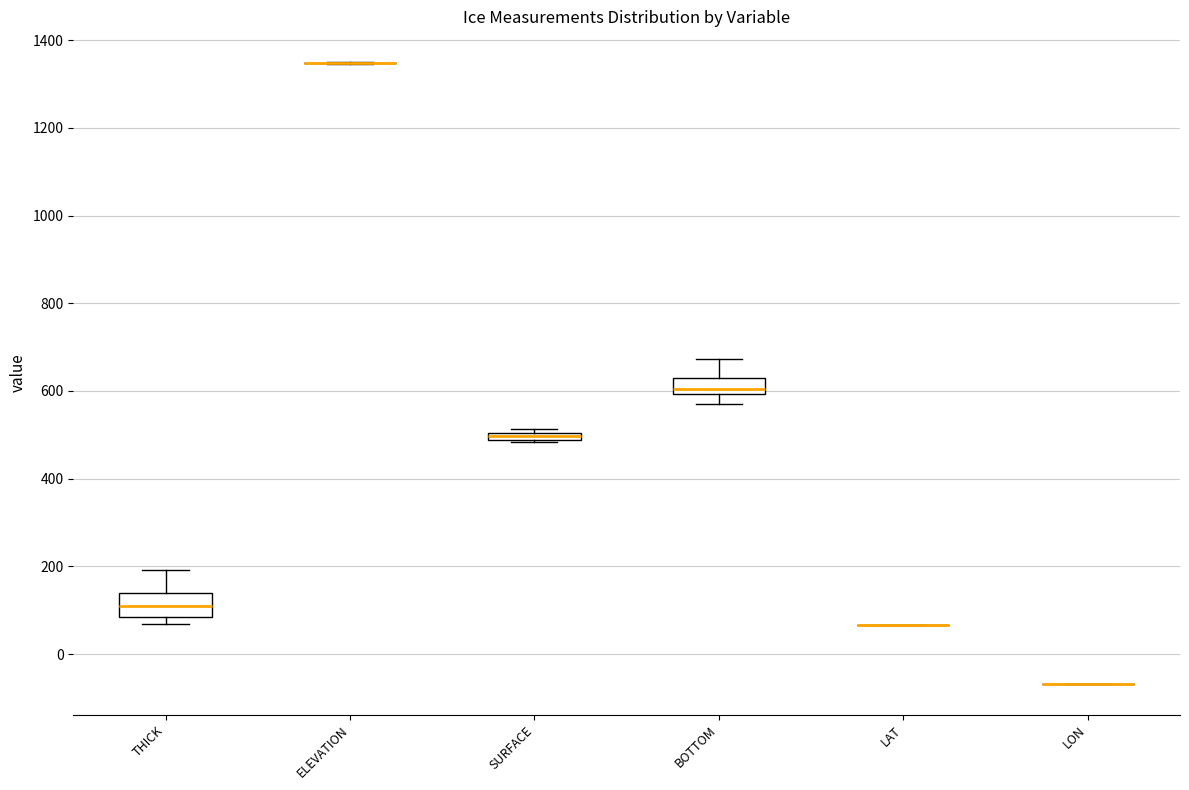

Where does the upper whisker of the box for THICK end on the y-axis? The values are not printed on the chart, so give them approximately, as read against the axis.

200